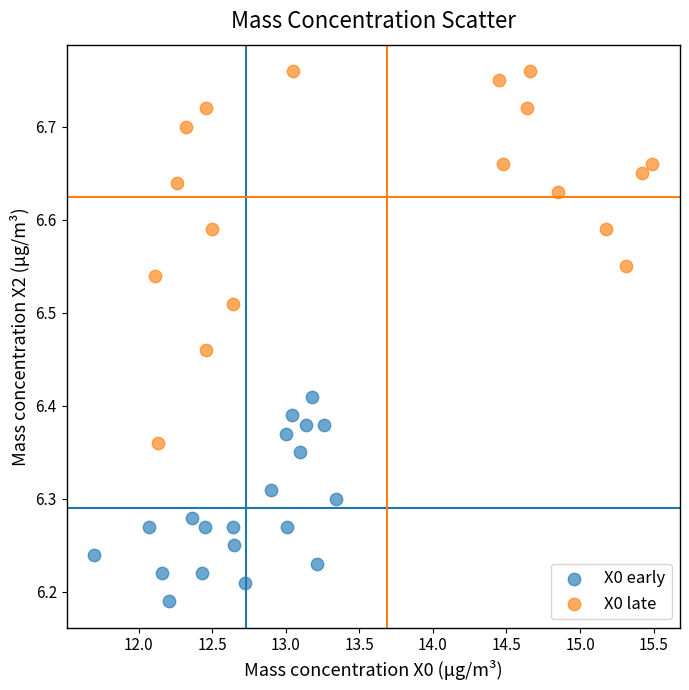

What are all the series names shown in the legend?

X0 early, X0 late